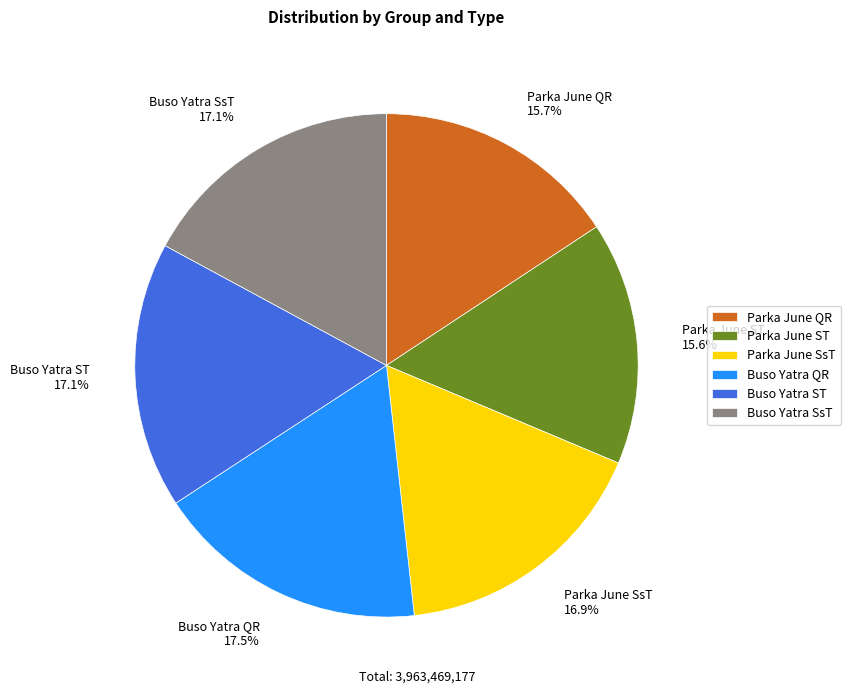

What is the ratio of the value at Buso Yatra SsT to the value at Buso Yatra QR?

1.0